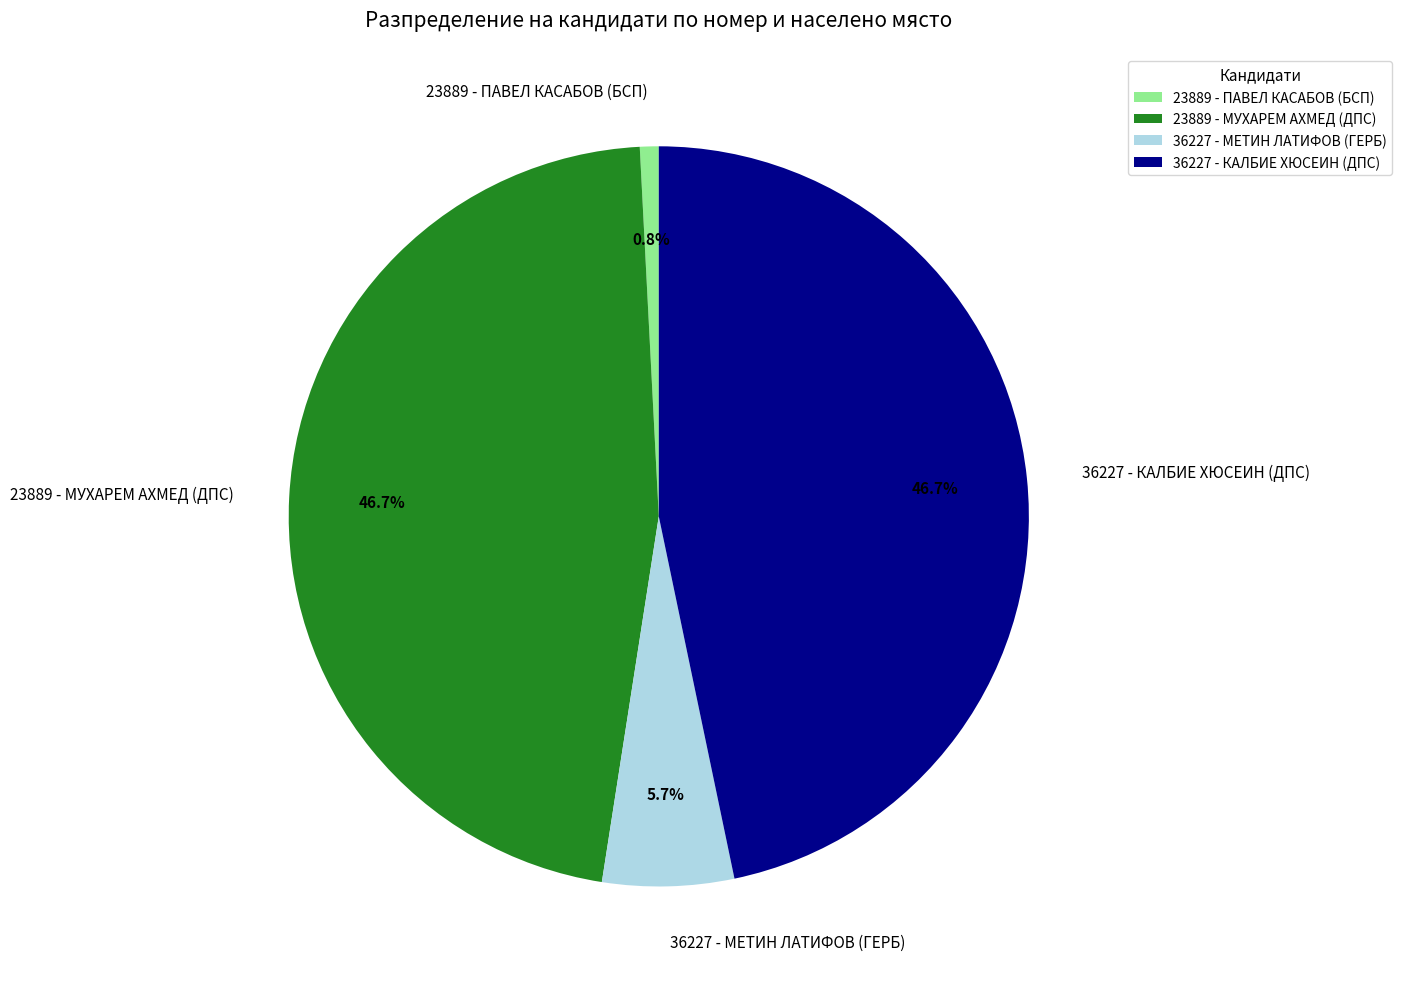

To the nearest percent, what portion does 23889 - ПАВЕЛ КАСАБОВ (БСП) represent?

1%